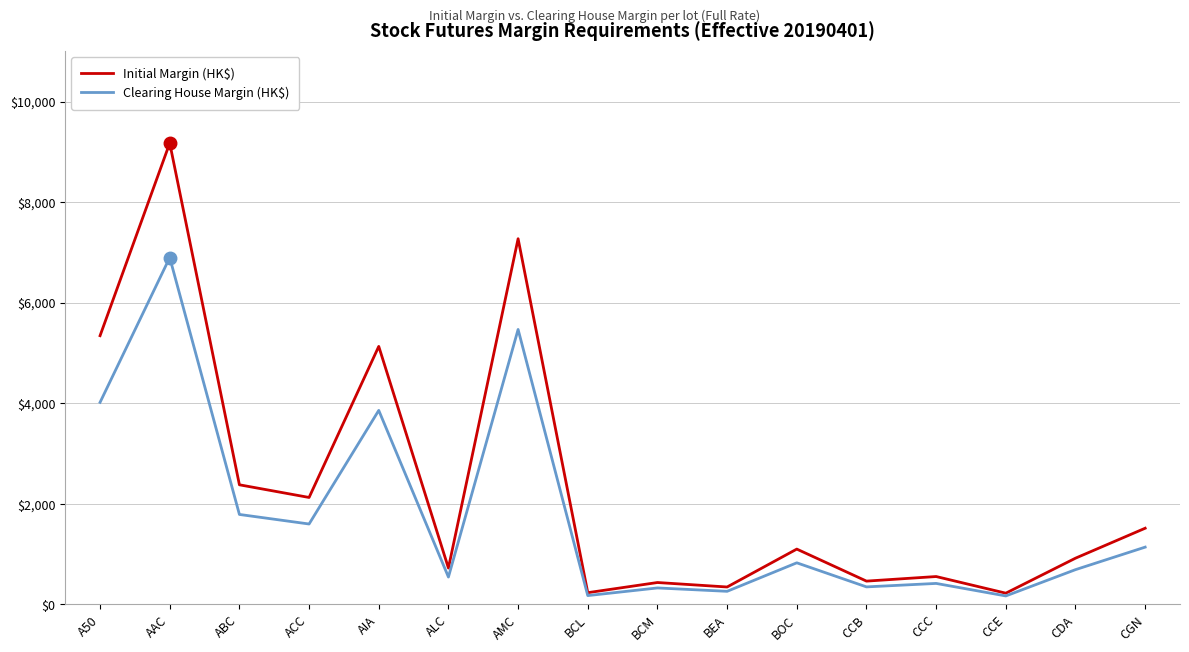

Which series has the widest spread of values?

Initial Margin (HK$)